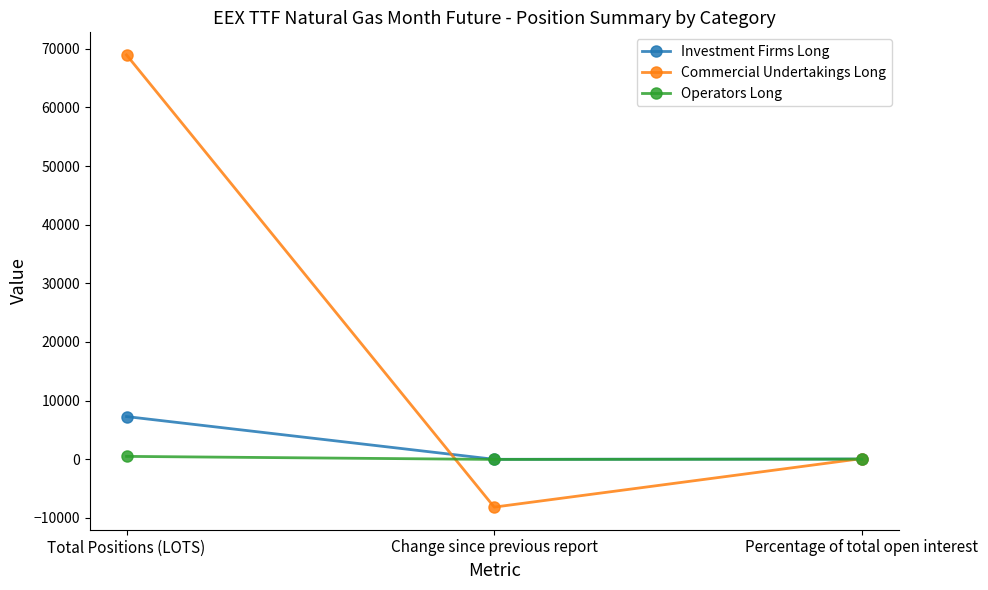

What is the value of the Commercial Undertakings Long point at the 3rd from the left?

89.9